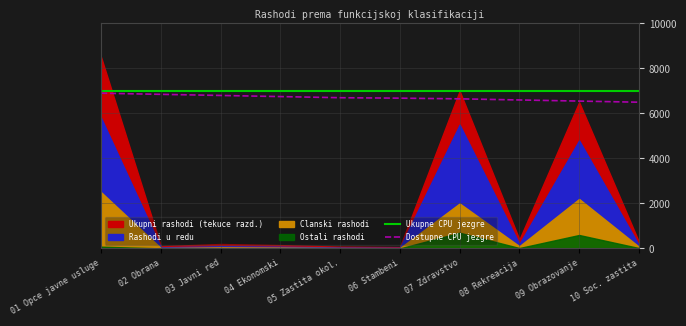

What is the highest value of the Ukupne CPU jezgre series?

7000